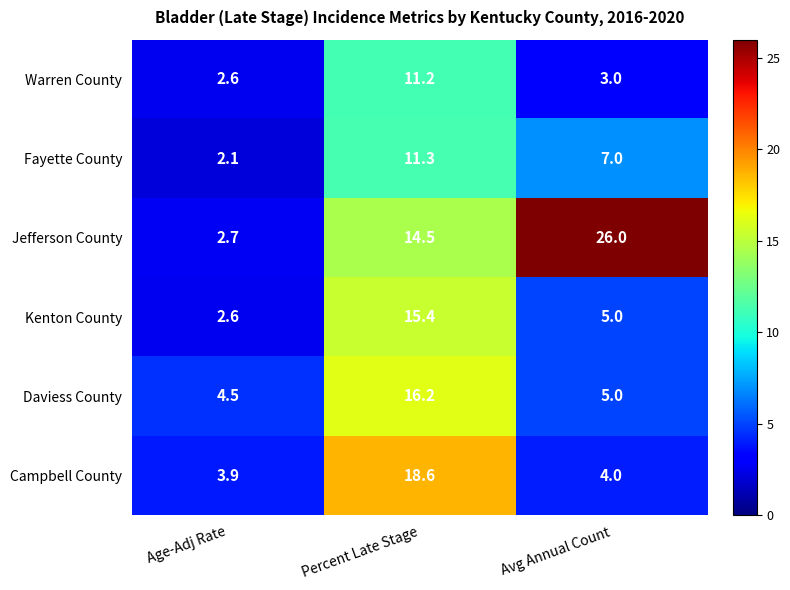

What is the sum of all Campbell County values?

26.5